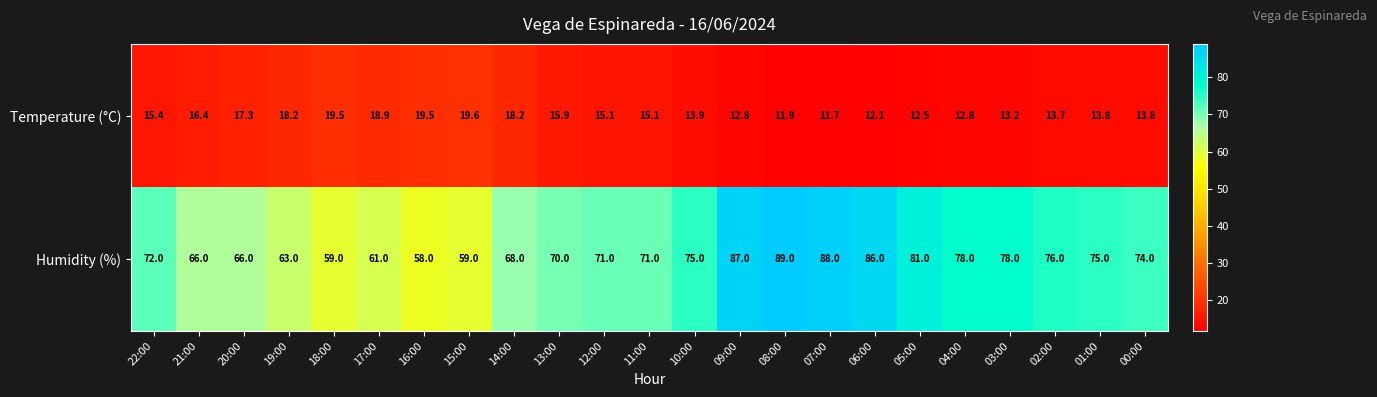

At which category is the sum across all series the highest?

08:00